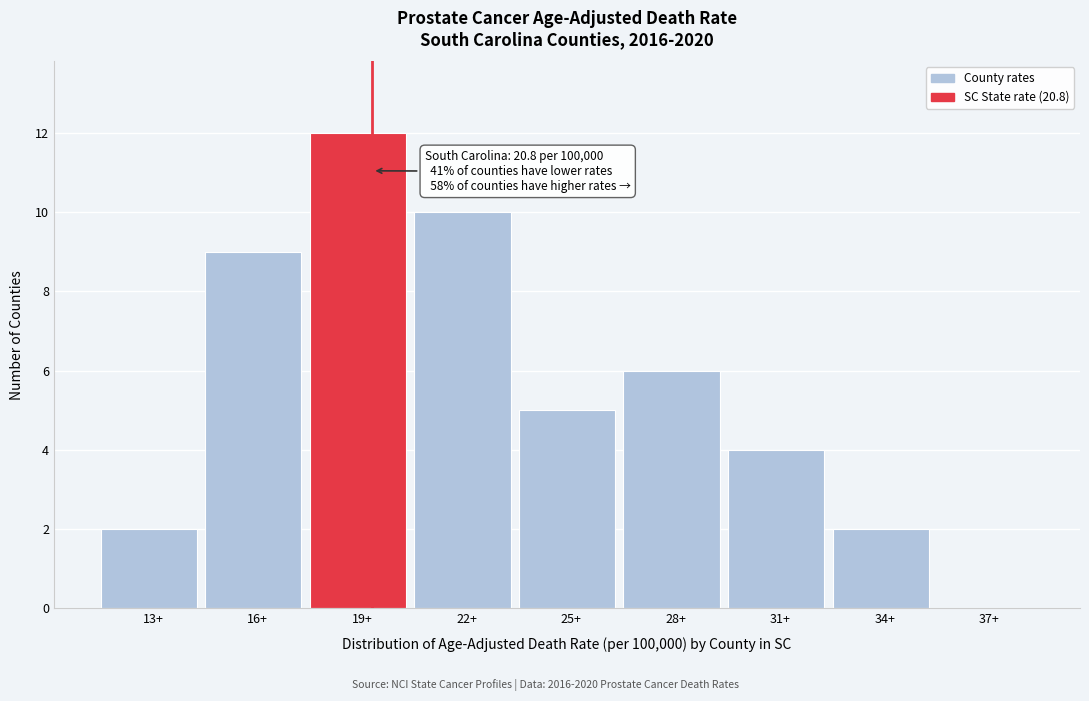

Reading left to right, transcribe all the data shown in this chart.

13+=2	16+=9	19+=12	22+=10	25+=5	28+=6	31+=4	34+=2	37+=0